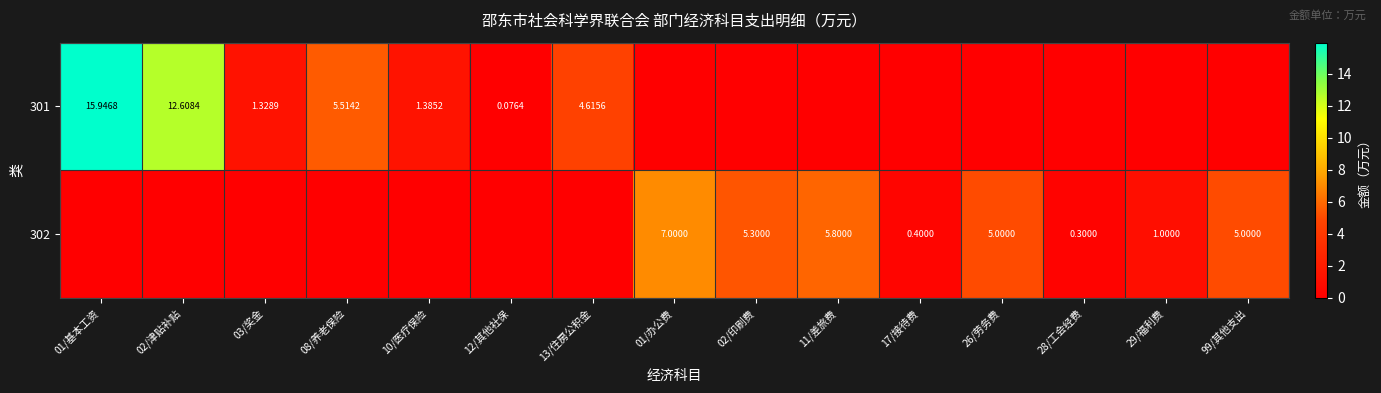

Count the number of data series in this chart.

2